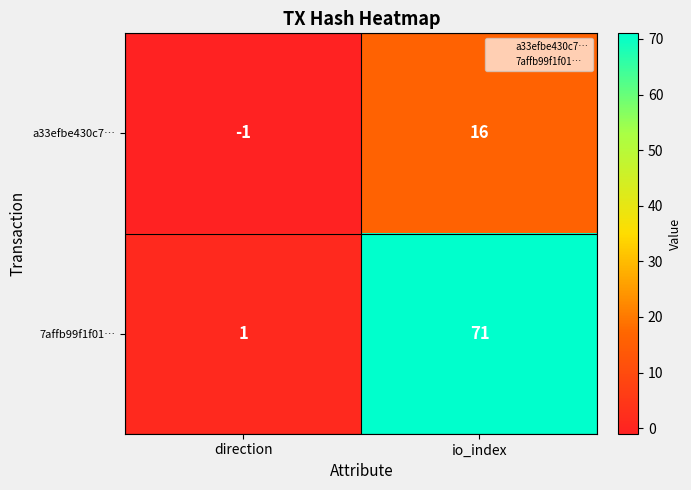

At direction, list the series in order from smallest to largest.

a33efbe430c7…, 7affb99f1f01…